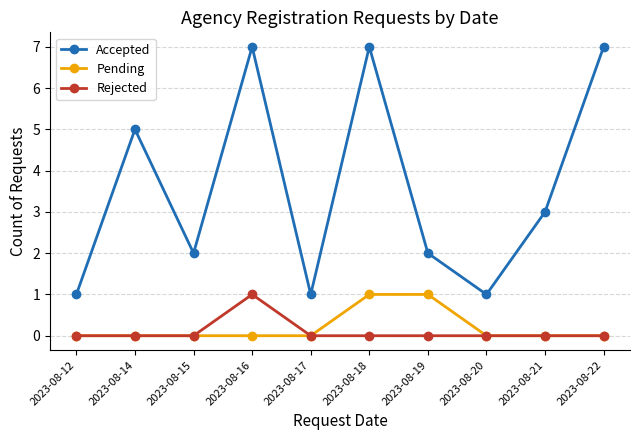

What is the sum of all Rejected values?

1